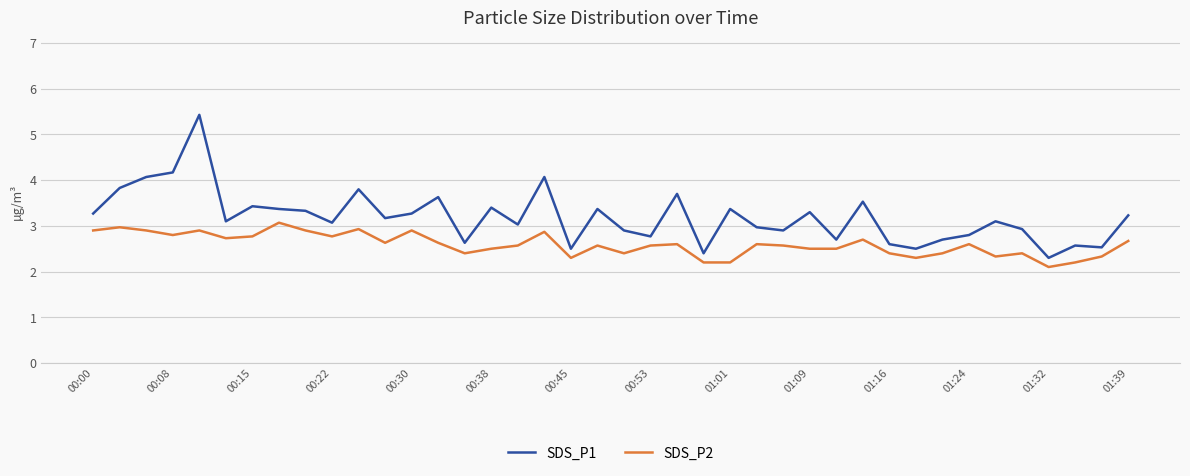

Which series has the largest total across all categories?

SDS_P1